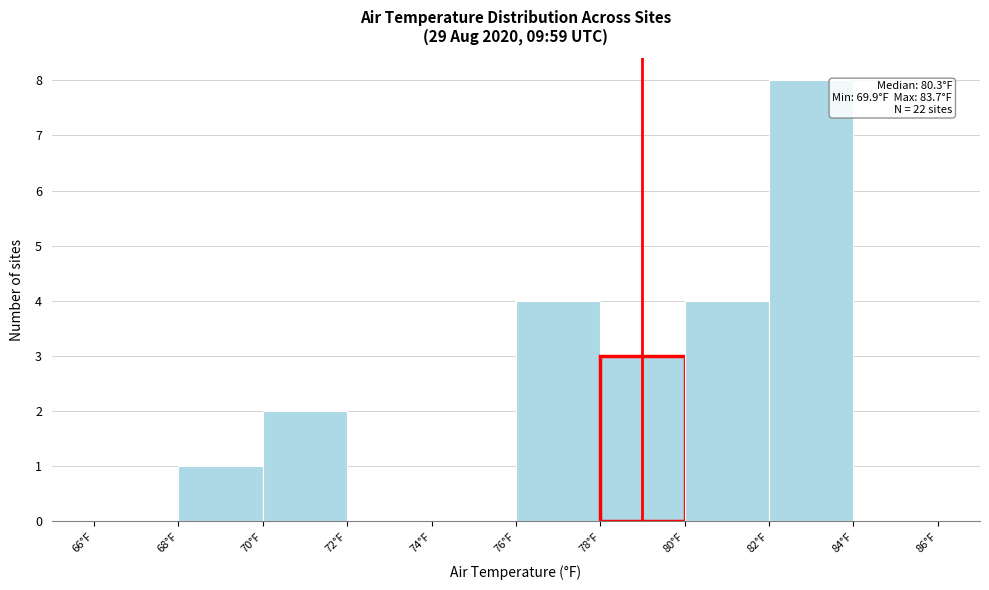

Which range on the x-axis has the tallest bar?

82 to 84